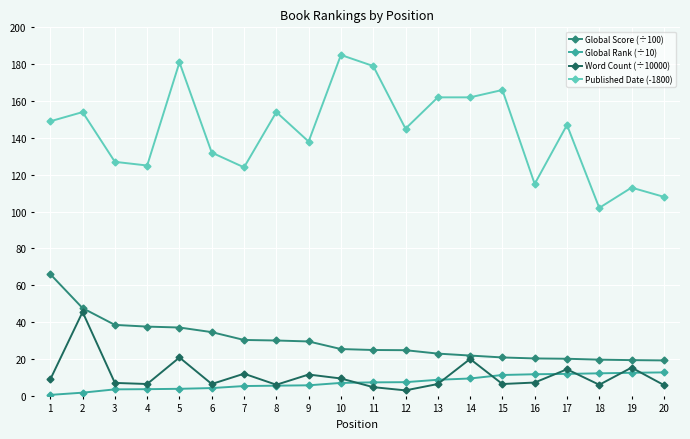

What is the maximum value shown in the chart?

185.0